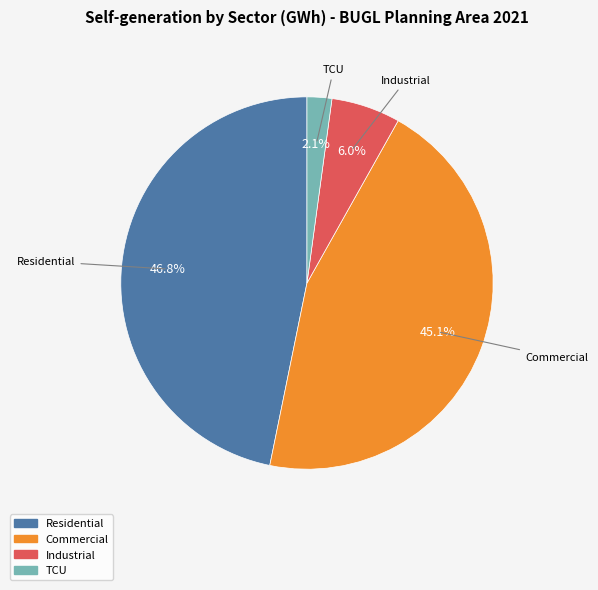

Between Residential and Industrial, which is larger?

Residential